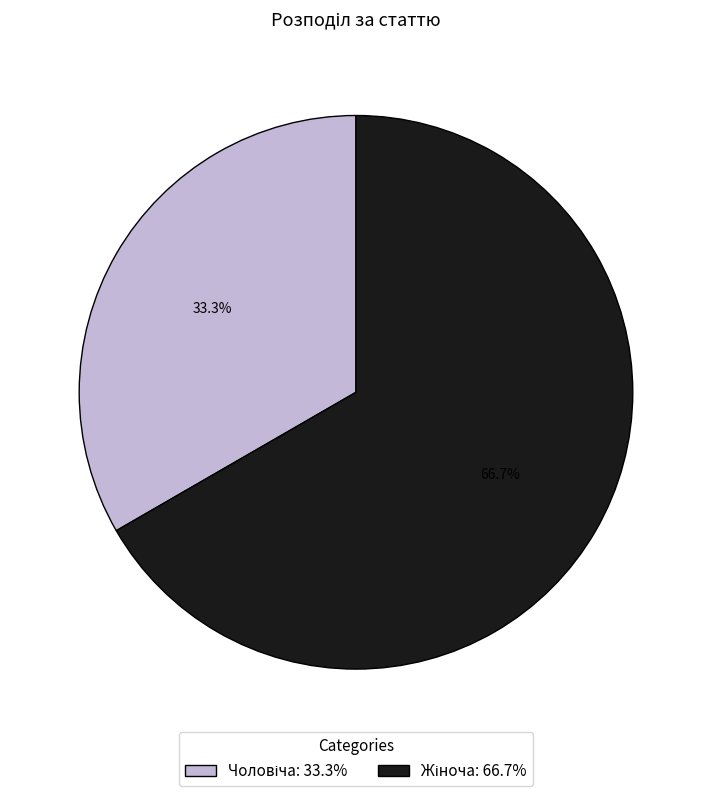

Is there any slice that represents more than half of the pie?

Yes